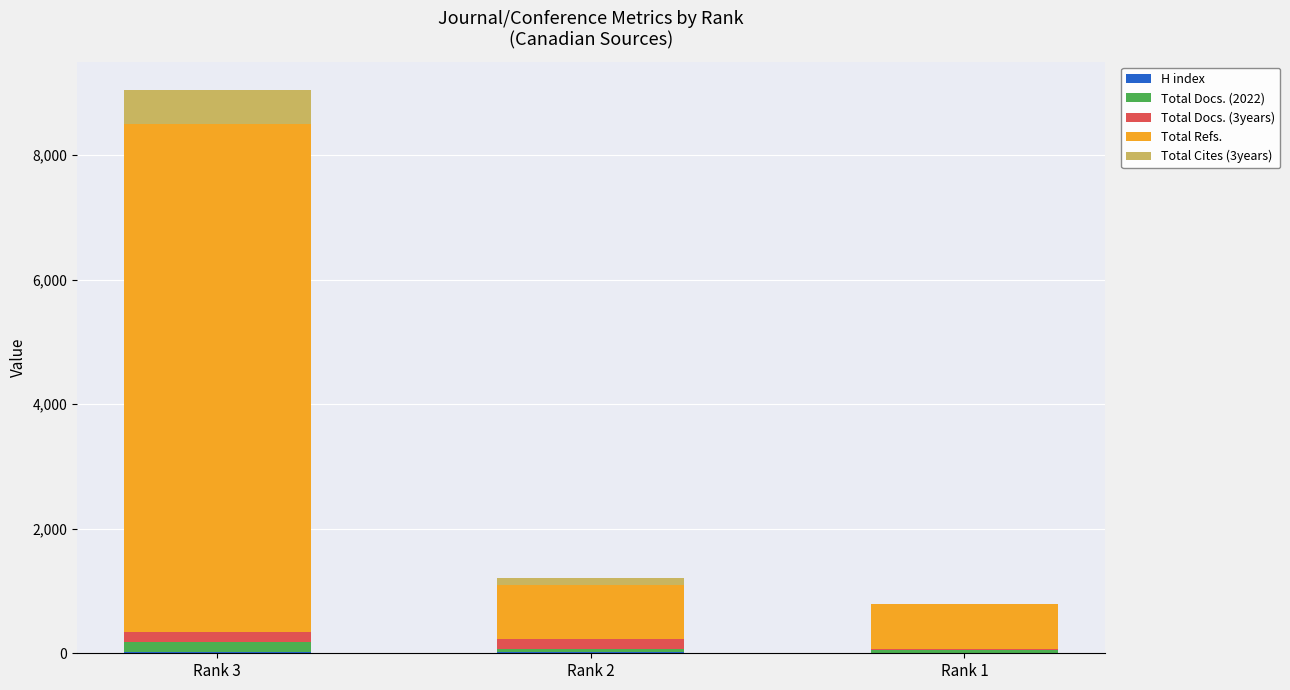

Are the bars horizontal?

No